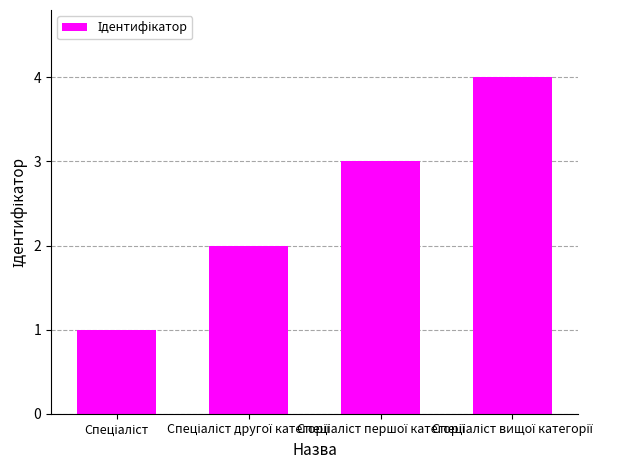

How many data points does each series have?

4